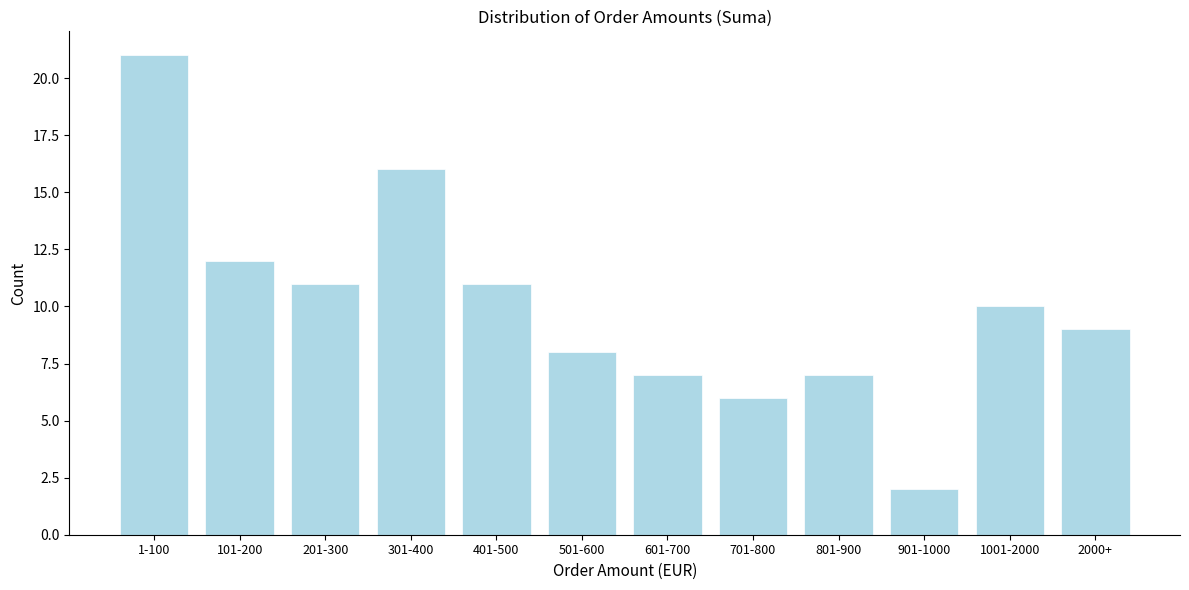

Reading left to right, extract all data points from this chart.

1-100=21	101-200=12	201-300=11	301-400=16	401-500=11	501-600=8	601-700=7	701-800=6	801-900=7	901-1000=2	1001-2000=10	2000+=9